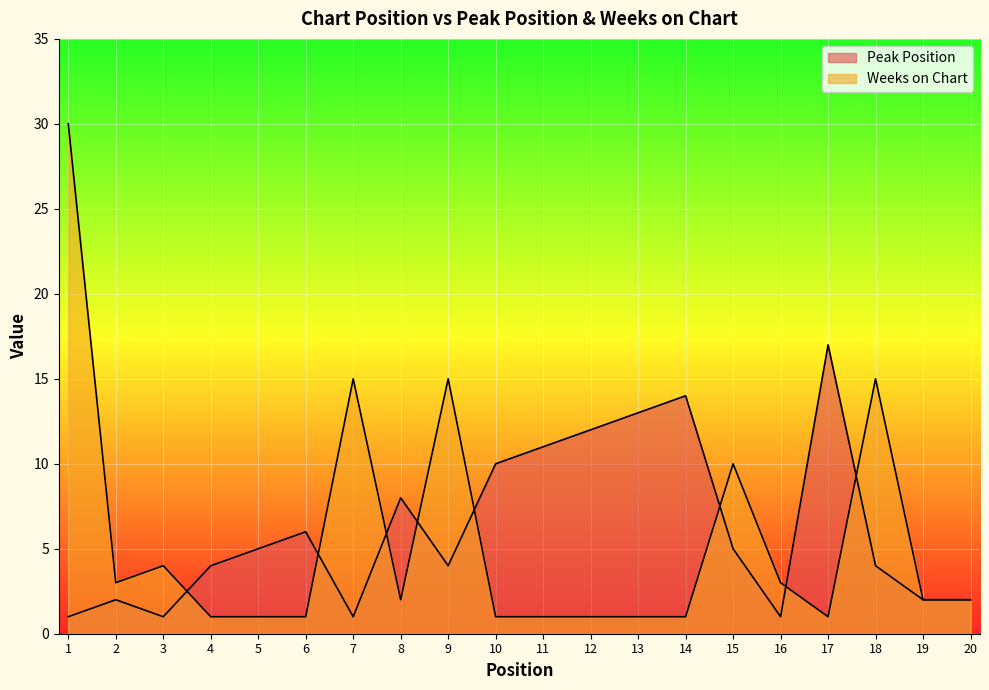

Rank the series at 10 from highest to lowest value.

Peak Position, Weeks on Chart